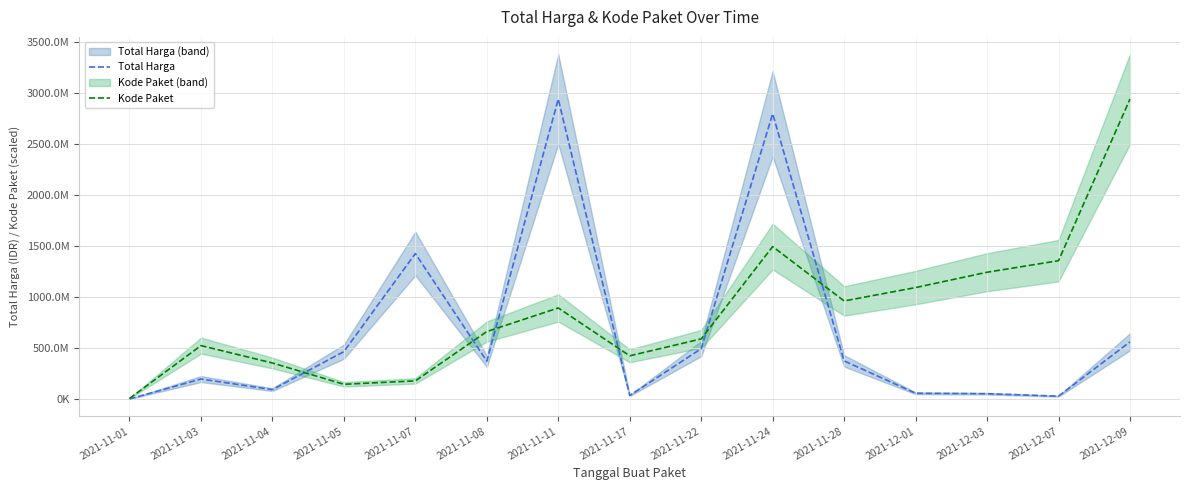

At 2021-11-01, list the series in order from largest to smallest.

Kode Paket, Total Harga